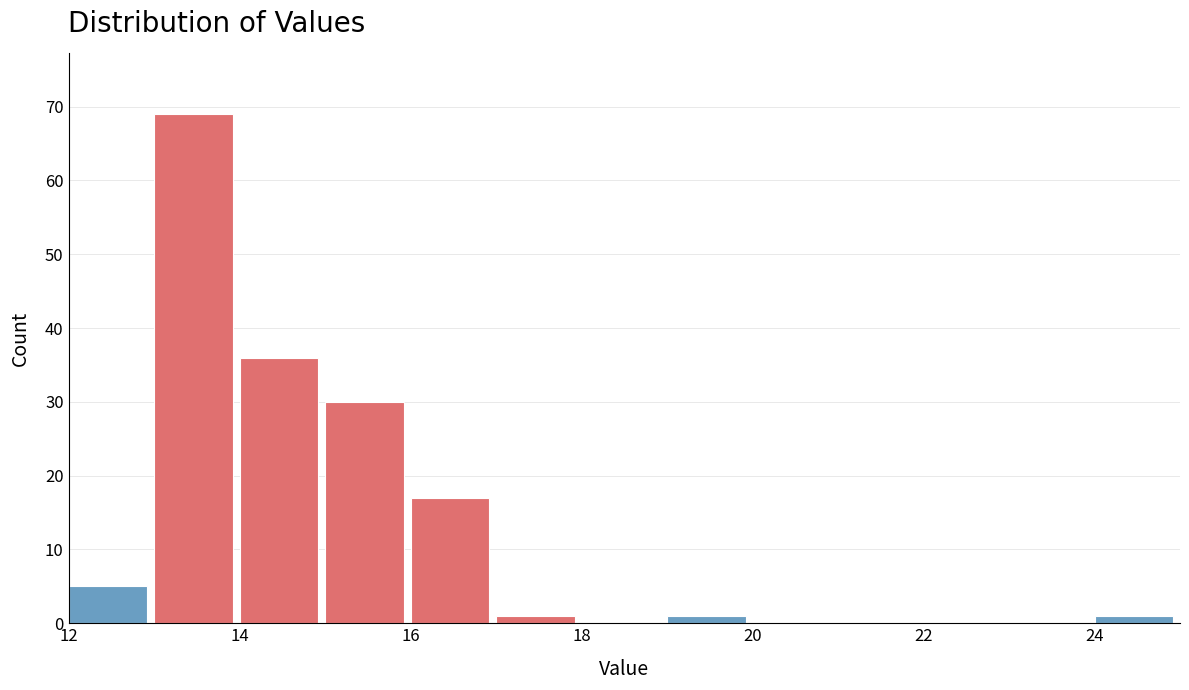

What is the height of the bar covering 15 to 16 on the x-axis? The values are not printed on the chart, so give them approximately, as read against the axis.

30